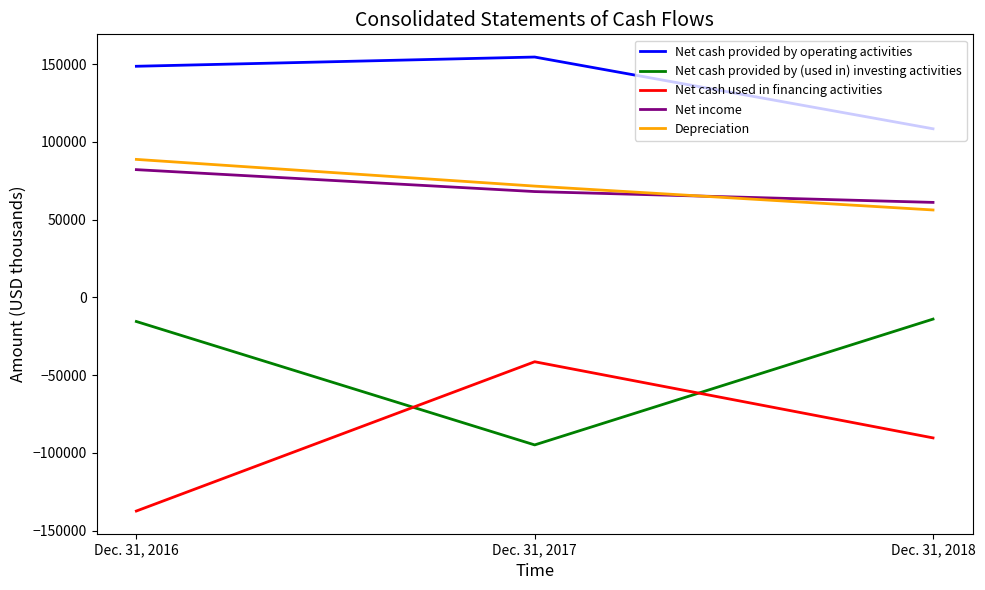

What is the difference between the highest and lowest values at Dec. 31, 2018?

198790